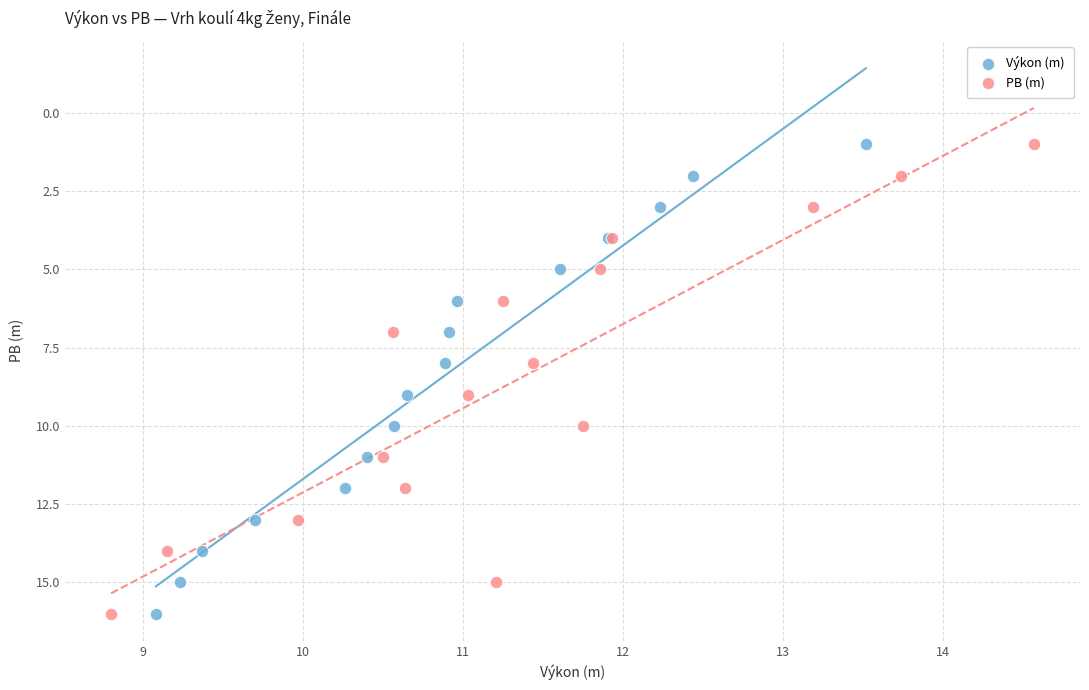

What are all the series names shown in the legend?

Výkon (m), PB (m)